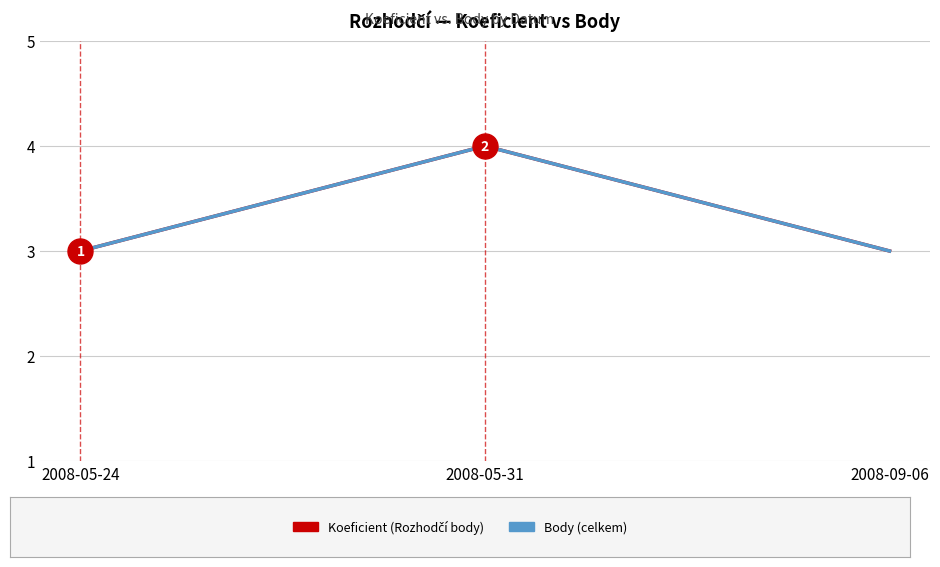

True or false: Koeficient has a value of 6 at 2008-05-31.

False